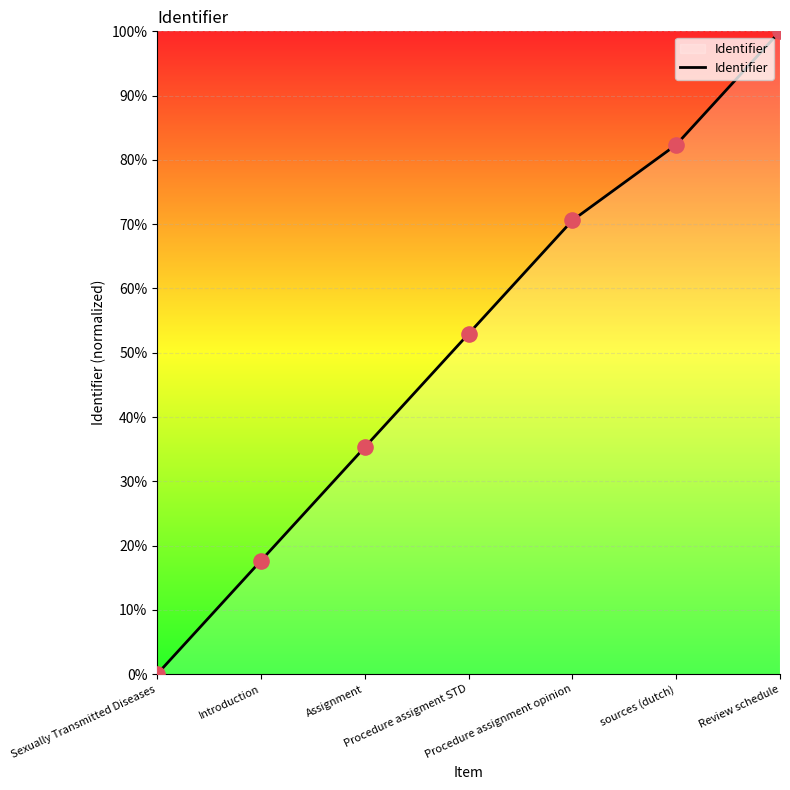

What is the ratio of the value at Introduction to the value at Review schedule?

0.2